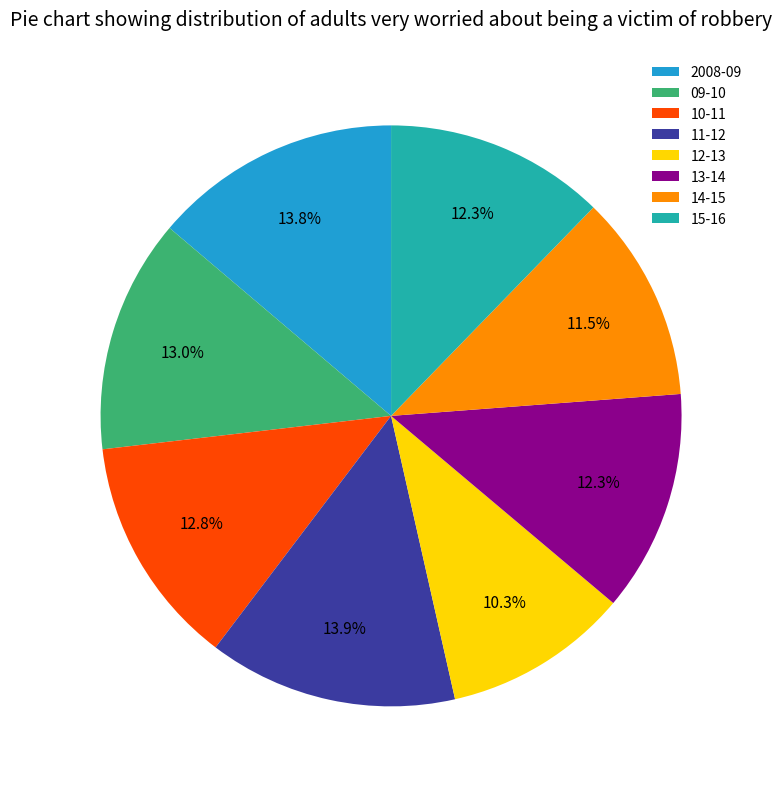

What is the ratio of the value at 10-11 to the value at 13-14?

1.0